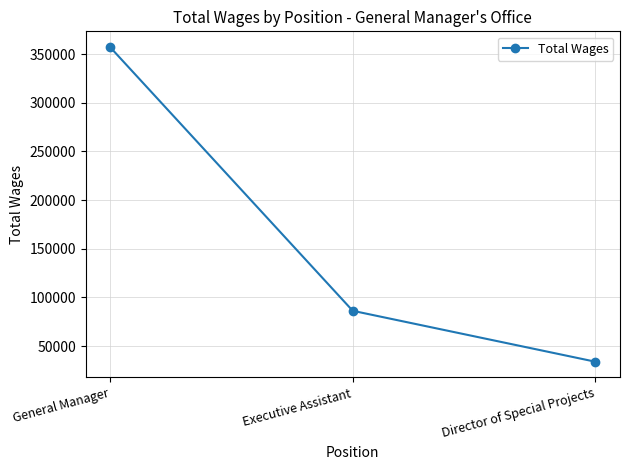

Approximately how many times larger is the value at Executive Assistant compared to General Manager?

0.2